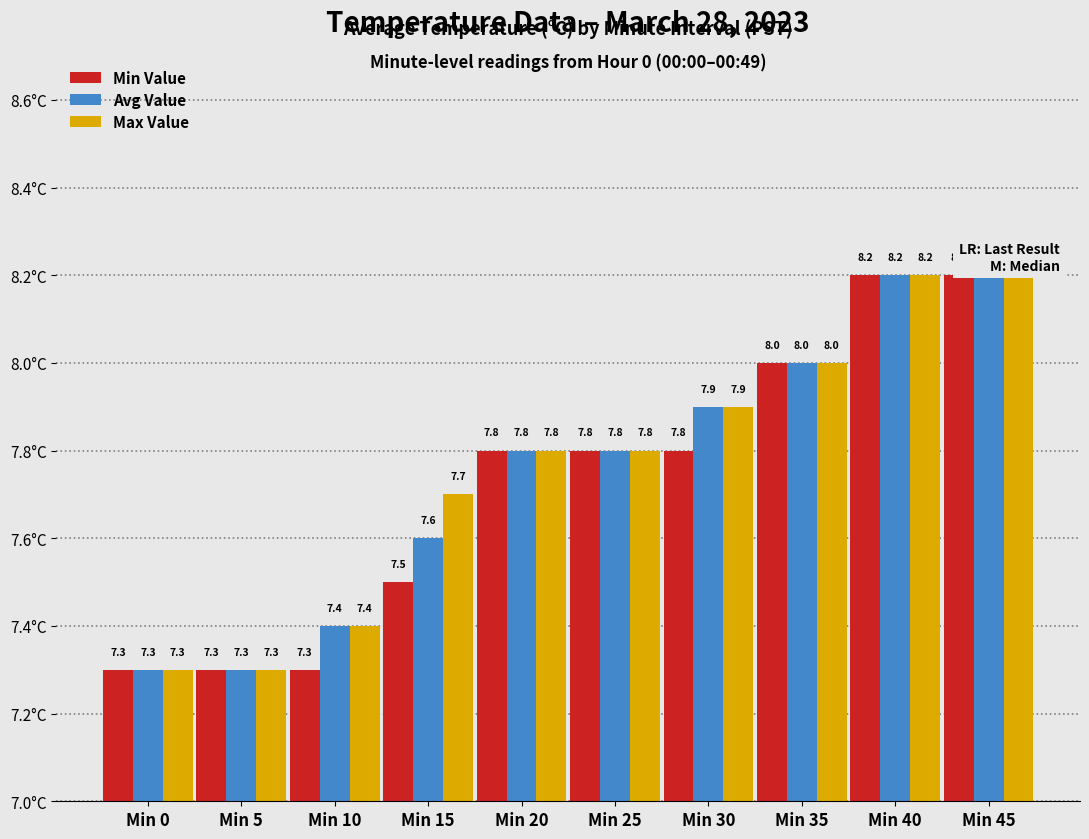

The Min Value series shows 8.0 at Min 35. True or false?

True